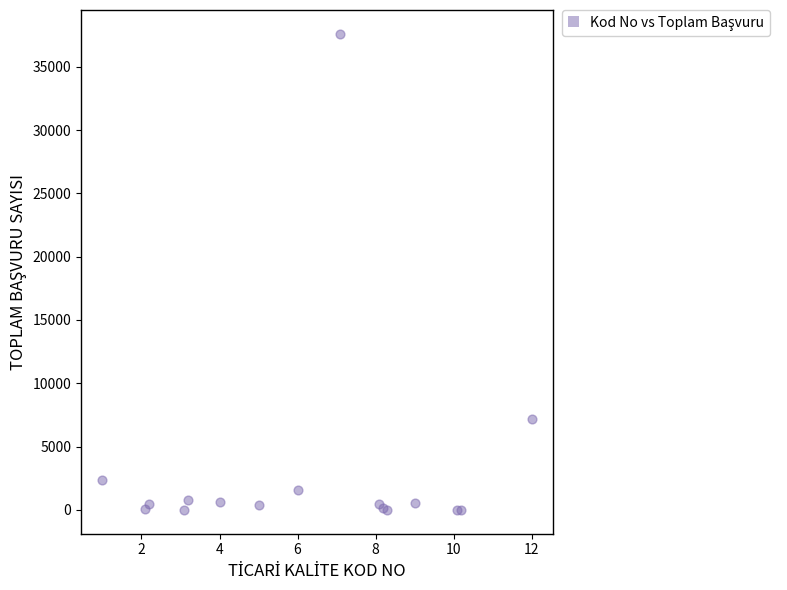

What Y value in the scatter plot is closest to 18799?

7150